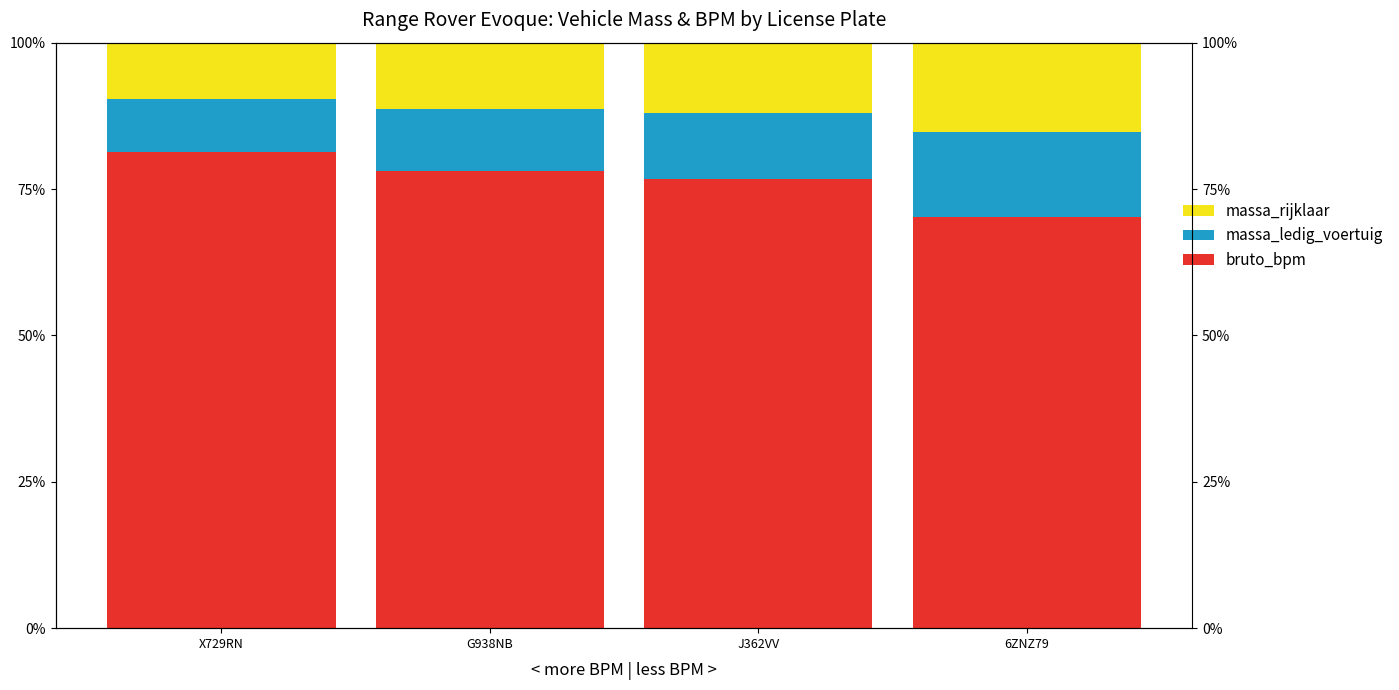

At J362VV, list the series in order from smallest to largest.

massa_ledig_voertuig, massa_rijklaar, bruto_bpm